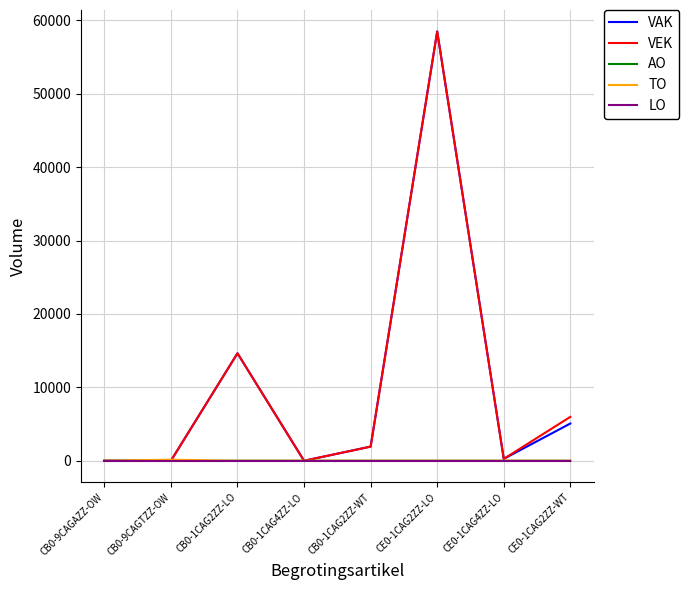

What position from the left is CE0-1CAG2ZZ-WT?

8